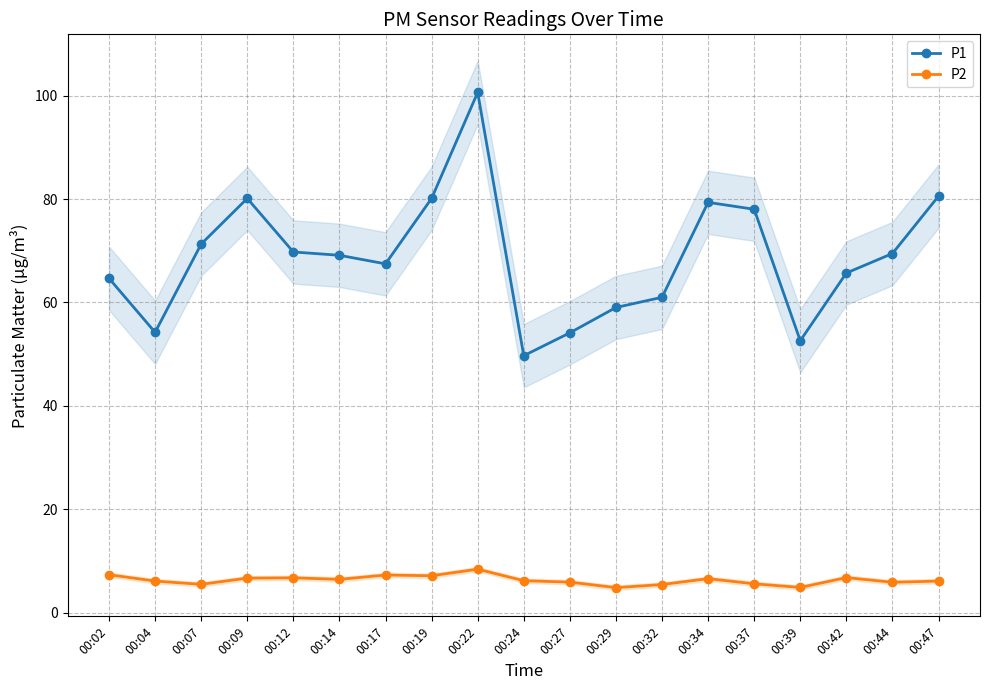

What is the smallest value displayed?

4.8